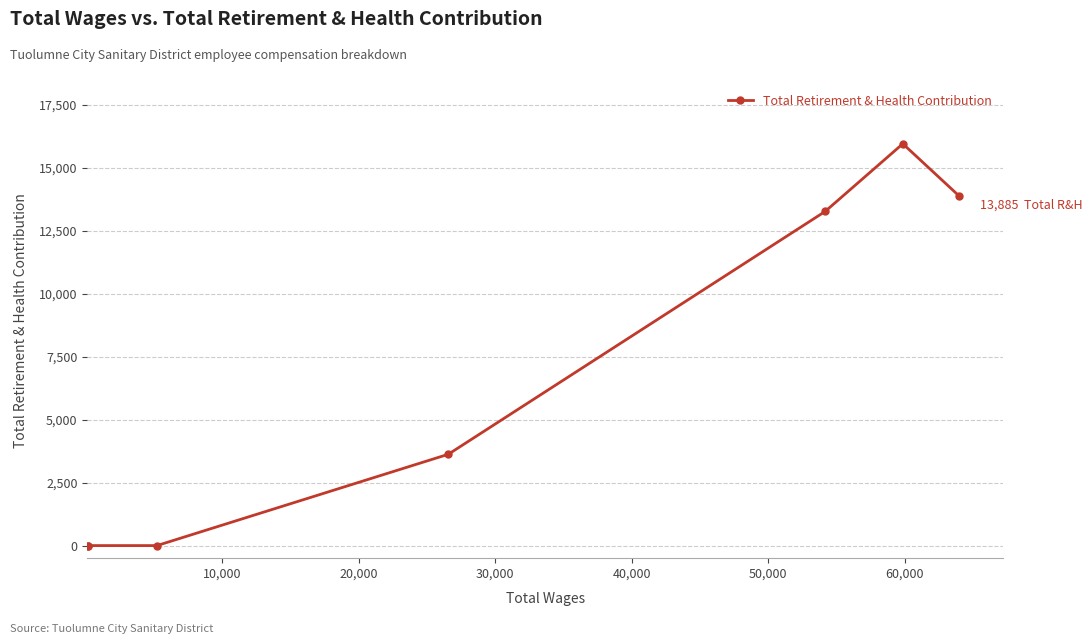

What is the average value?

6679